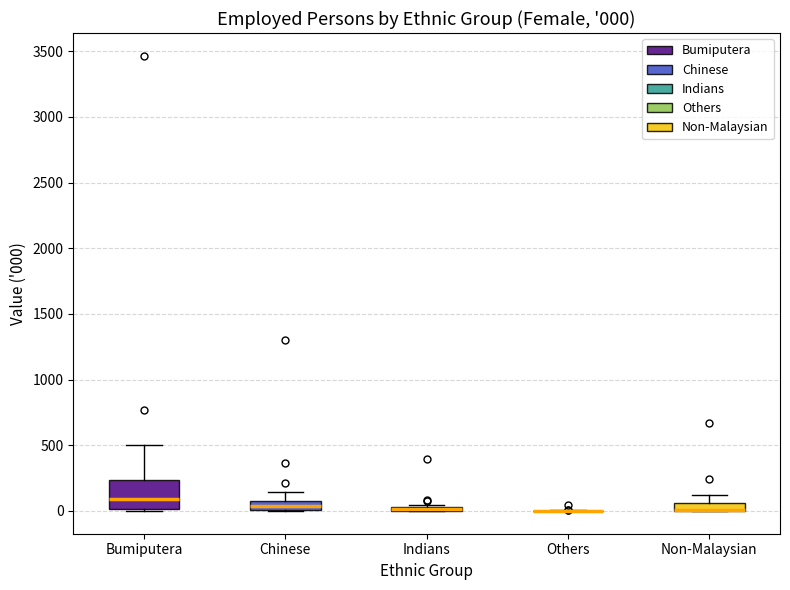

Comparing the boxes themselves (not the whiskers), which one is the tallest?

Bumiputera